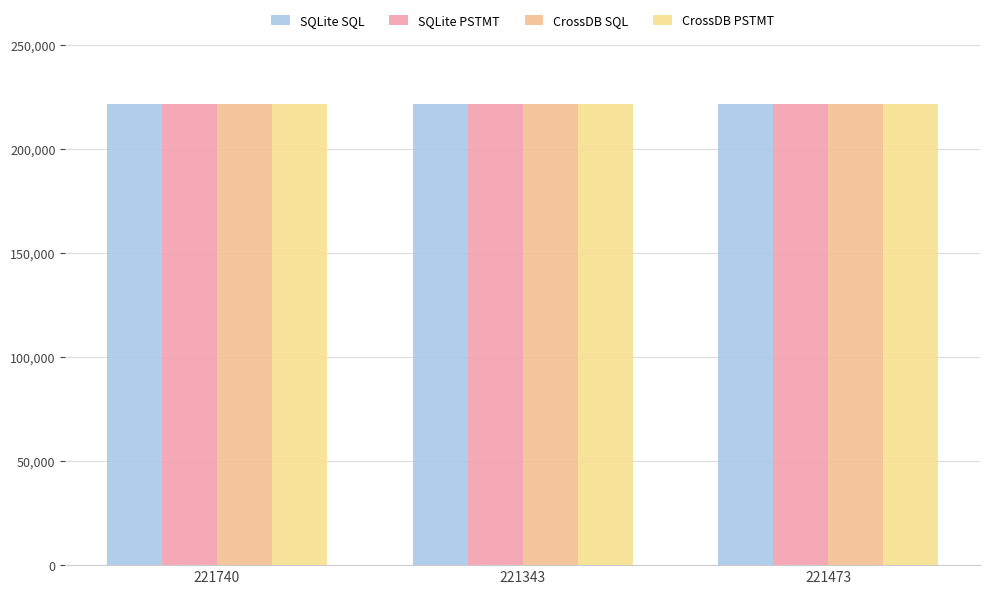

What position from the left is 221473?

3